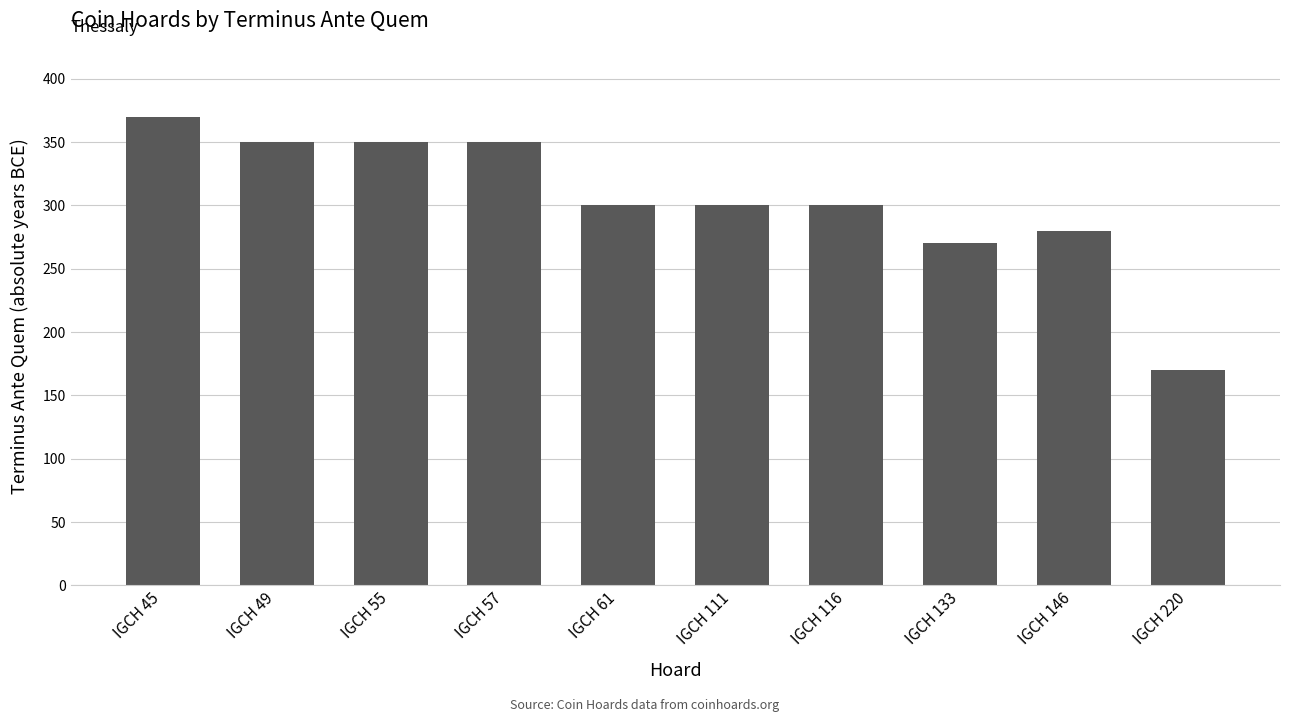

What is the sum of the values at IGCH 57 and IGCH 49?

700